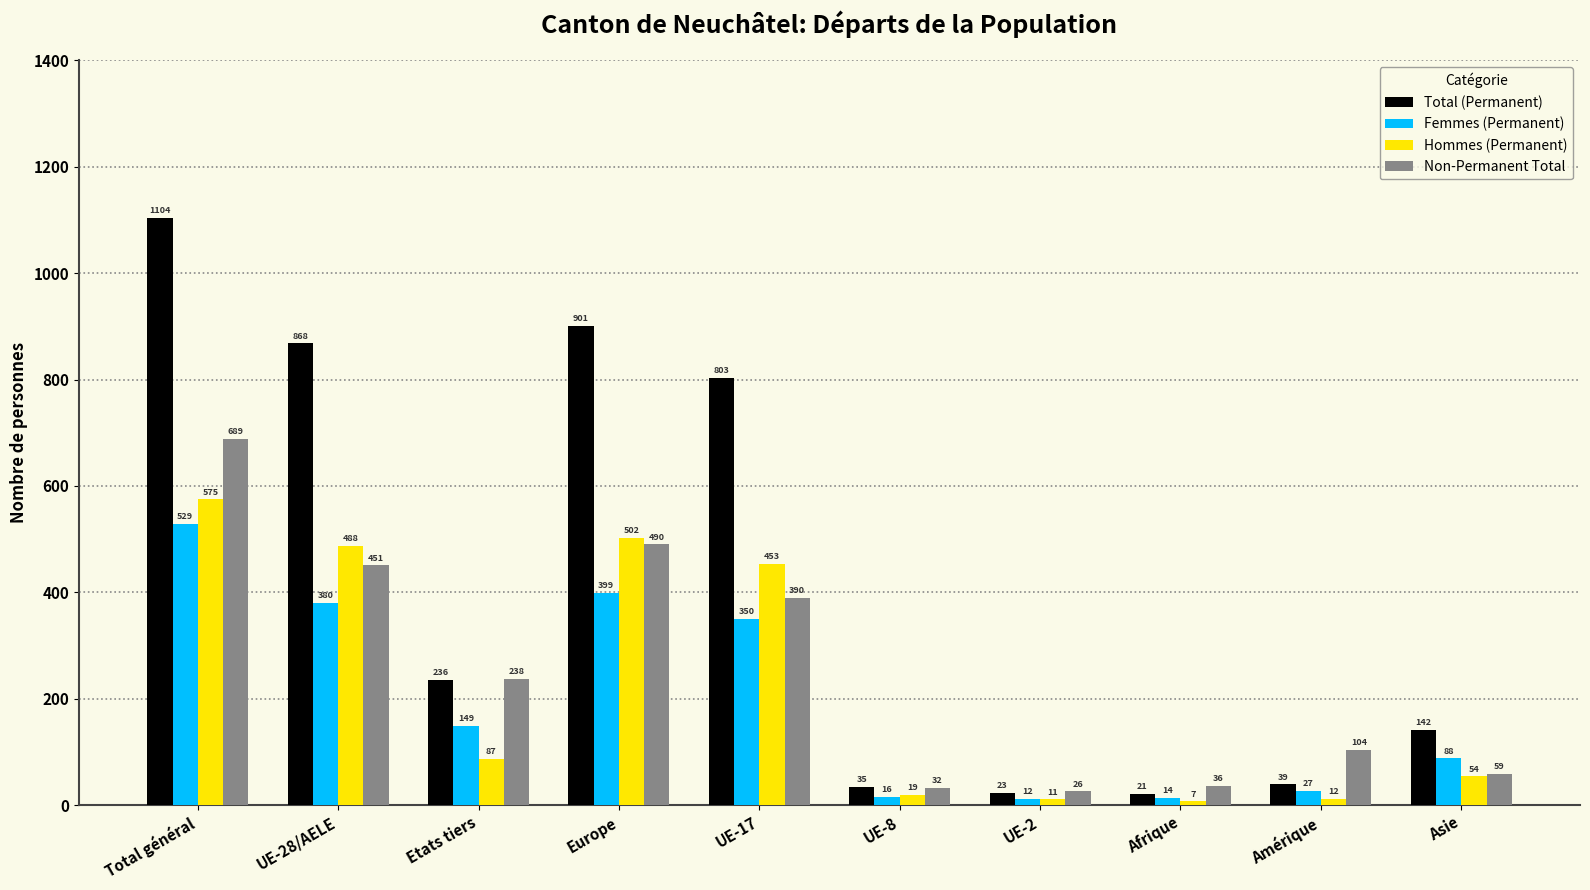

What is the value of the Total (Permanent) bar at the 3rd from the left?

236